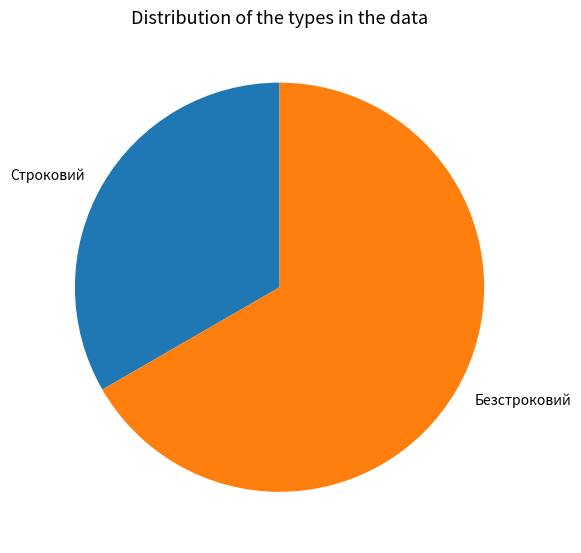

Combined, do Строковий and Безстроковий account for over 50%?

Yes